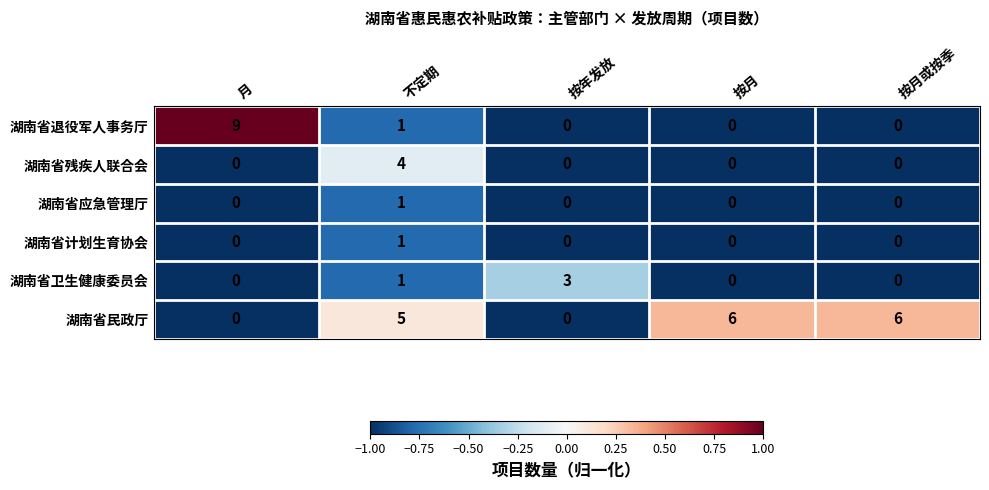

What is the maximum value shown in the chart?

9